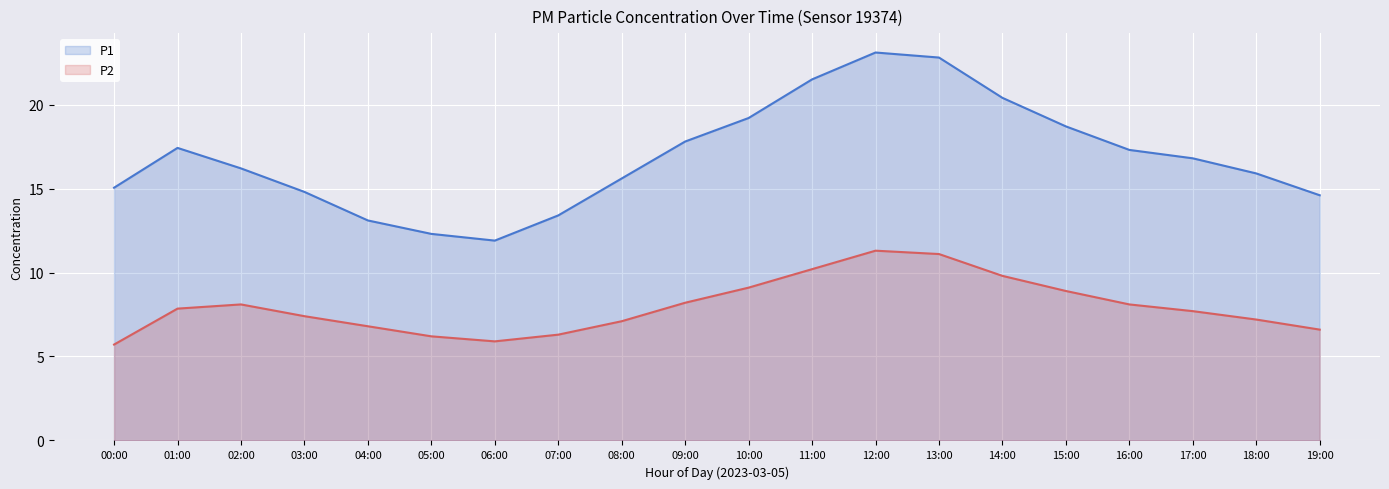

True or false: P1 and P2 cross at least once.

False